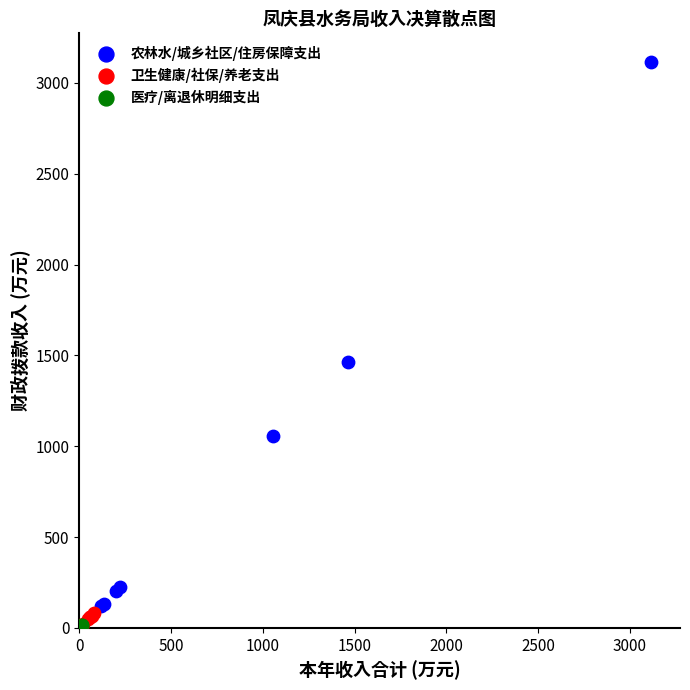

What are all the series names shown in the legend?

农林水/城乡社区/住房保障支出, 卫生健康/社保/养老支出, 医疗/离退休明细支出